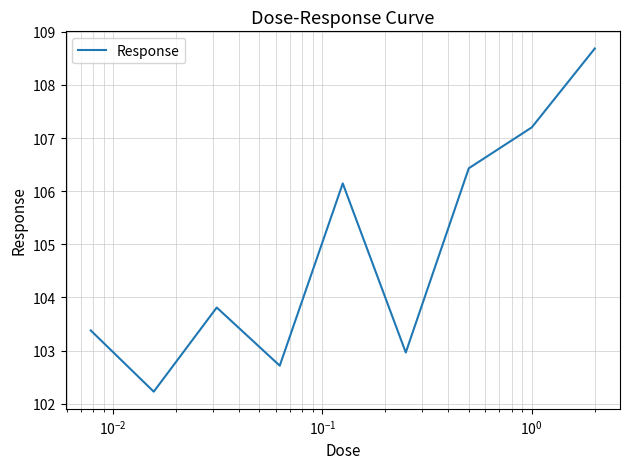

What is the smallest value displayed?

102.2